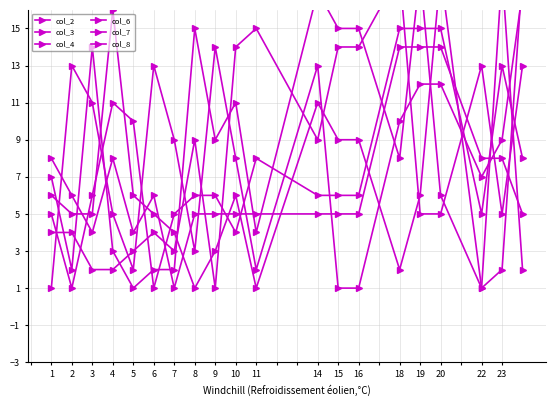

What is the sum of all col_8 values?

163